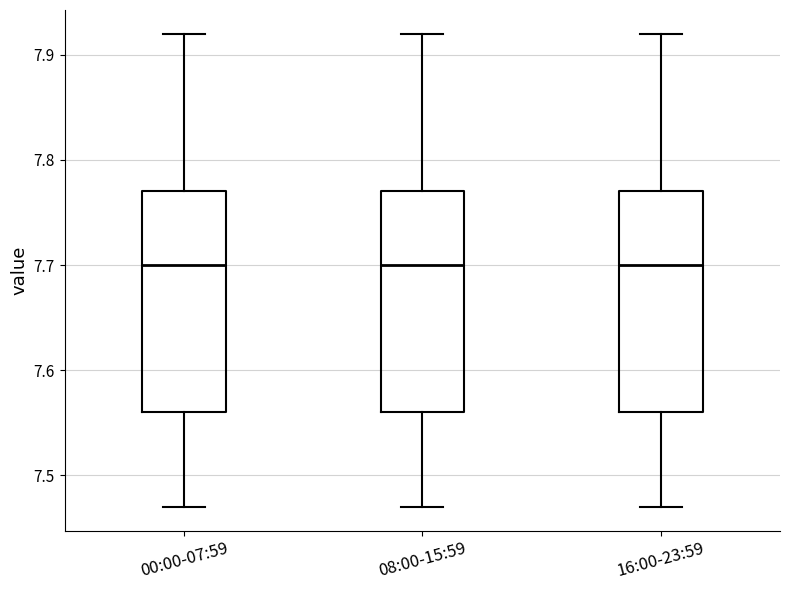

Reading left to right, transcribe this box plot: for each box, give where its median line is, the range the box spans, and where its two whiskers end, as read against the y-axis. The values are not printed on the chart, so give them approximately, as read against the axis.

00:00-07:59: median 7.70, box 7.56 to 7.77, whiskers 7.47 to 7.92
08:00-15:59: median 7.70, box 7.56 to 7.77, whiskers 7.47 to 7.92
16:00-23:59: median 7.70, box 7.56 to 7.77, whiskers 7.47 to 7.92